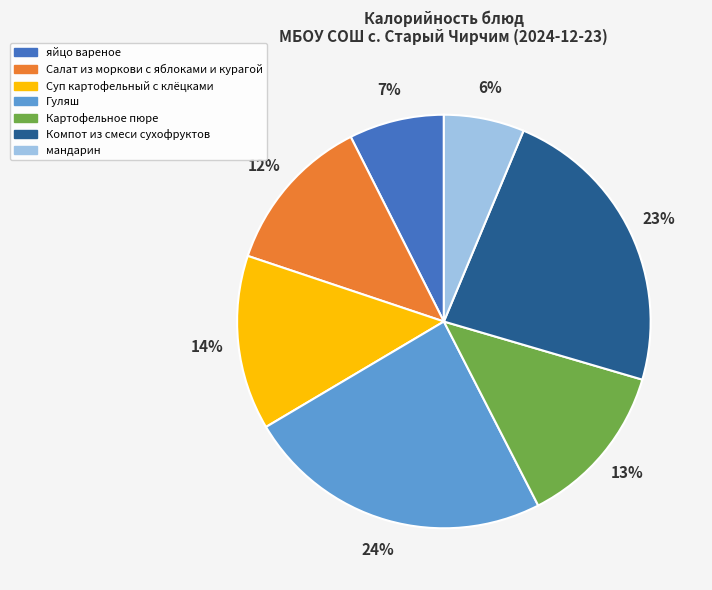

What percentage is the Гуляш slice, to the nearest percent?

24%